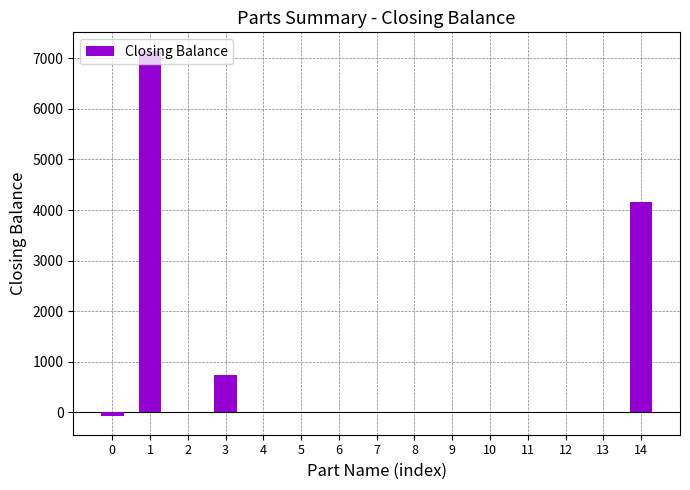

What is the change in value from 2 to 3?

+741